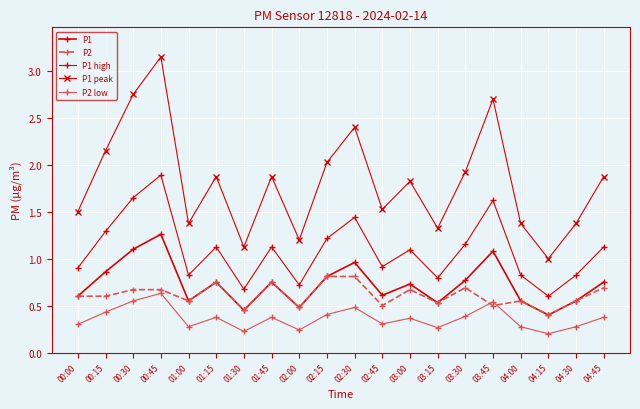

Reading left to right, extract all data points from this chart.

P1: 0.6	0.9	1.1	1.3	0.6	0.8	0.5	0.8	0.5	0.8	1.0	0.6	0.7	0.5	0.8	1.1	0.6	0.4	0.6	0.8
P2: 0.6	0.6	0.7	0.7	0.6	0.8	0.5	0.8	0.5	0.8	0.8	0.5	0.7	0.5	0.7	0.5	0.6	0.4	0.6	0.7
P1 high: 0.9	1.3	1.7	1.9	0.8	1.1	0.7	1.1	0.7	1.2	1.4	0.9	1.1	0.8	1.2	1.6	0.8	0.6	0.8	1.1
P1 peak: 1.5	2.1	2.8	3.1	1.4	1.9	1.1	1.9	1.2	2.0	2.4	1.5	1.8	1.3	1.9	2.7	1.4	1.0	1.4	1.9
P2 low: 0.3	0.4	0.6	0.6	0.3	0.4	0.2	0.4	0.2	0.4	0.5	0.3	0.4	0.3	0.4	0.5	0.3	0.2	0.3	0.4